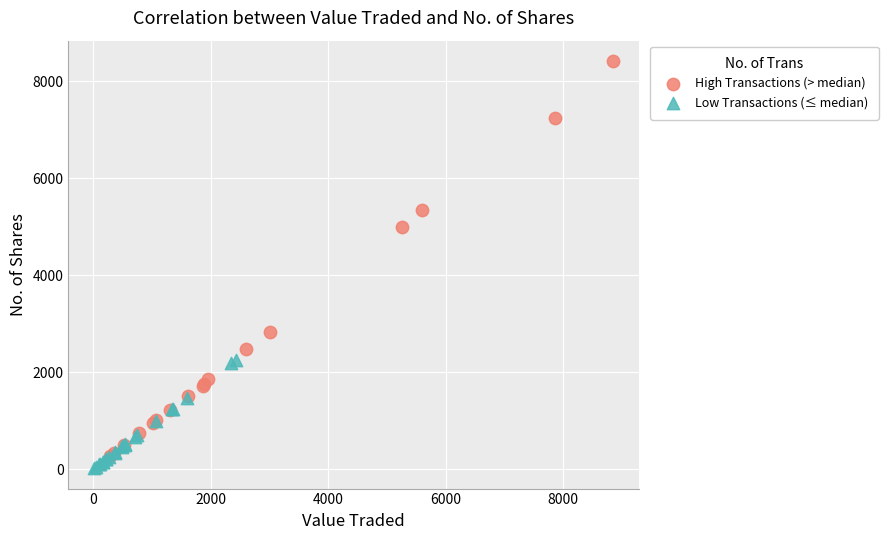

Which series has the widest spread of Y values?

High Transactions (> median)